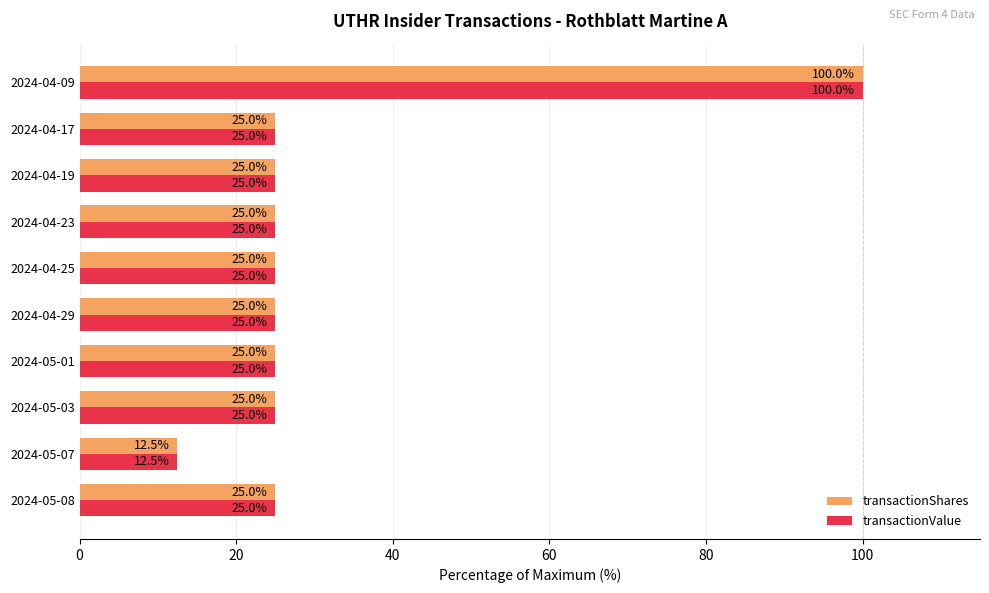

Read the transactionValue value at 2024-05-08.

25.0